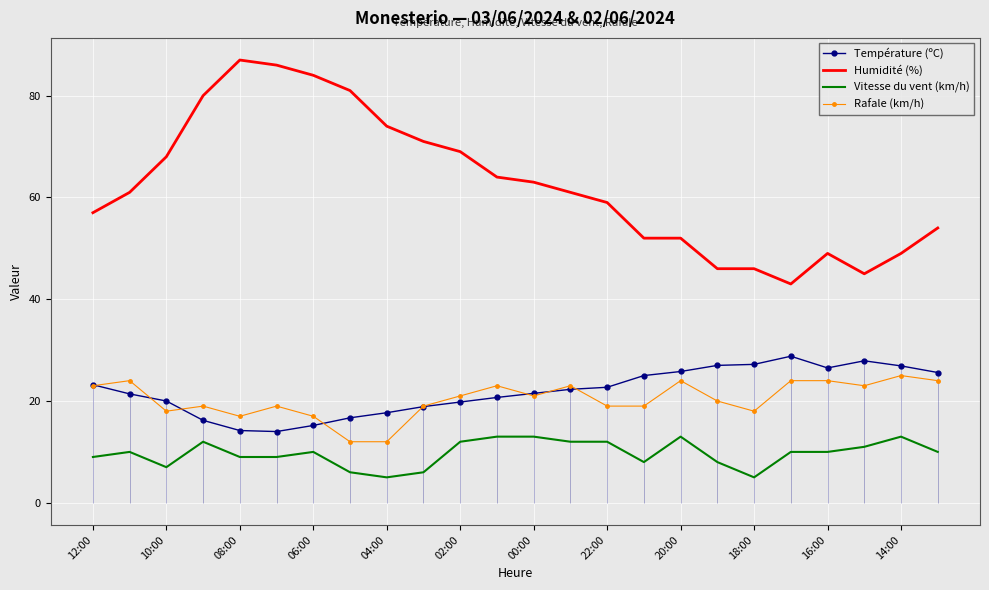

True or false: Vitesse du vent (km/h) and Température (ºC) intersect in this chart.

False